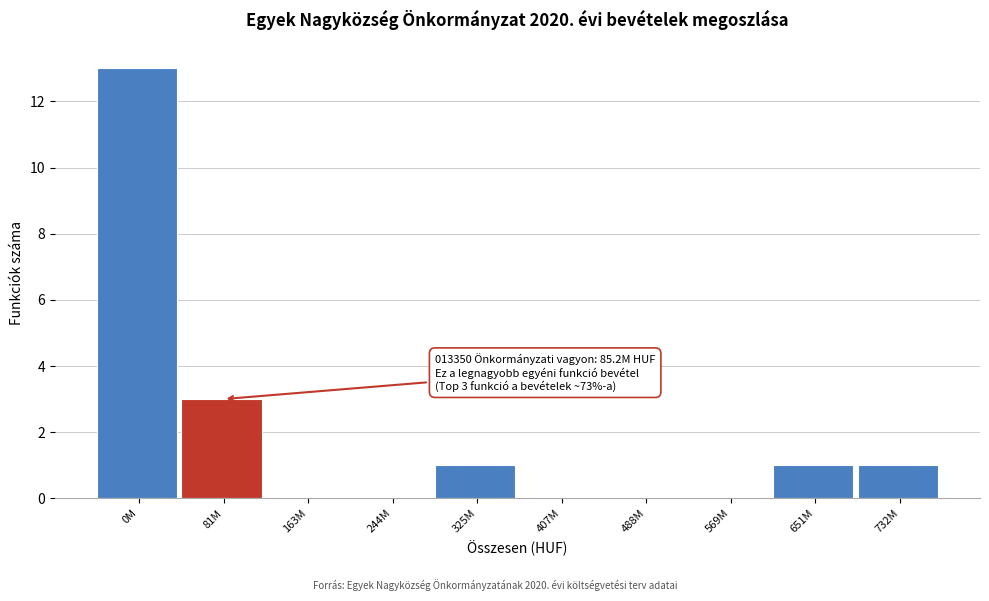

Reading right to left, list all the values displayed in this chart.

732M=1	651M=1	569M=0	488M=0	407M=0	325M=1	244M=0	163M=0	81M=3	0M=13